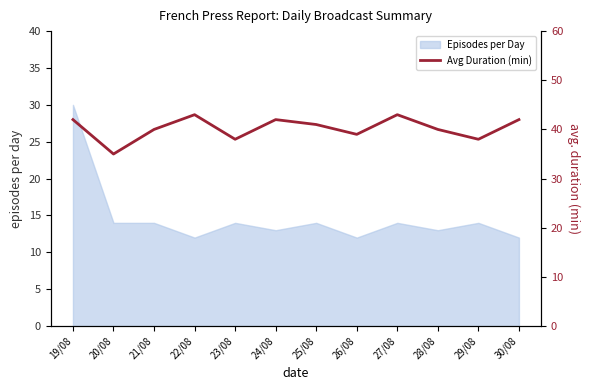

How many values are below 41?

6